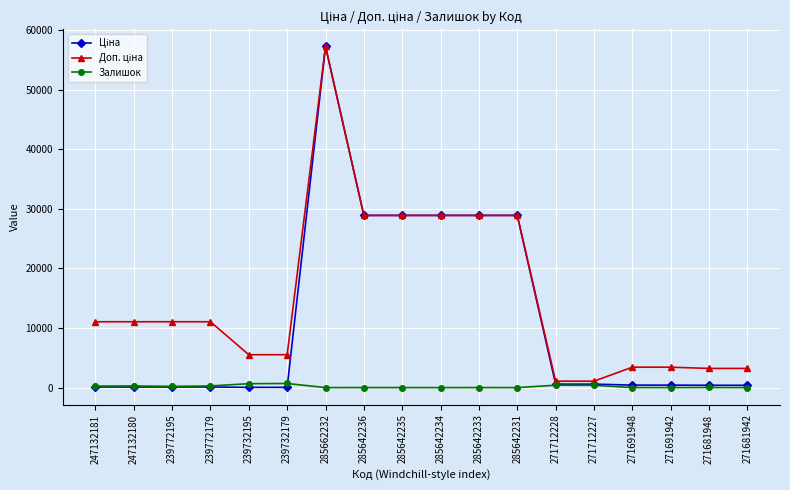

At which category is the sum across all series the highest?

285662232